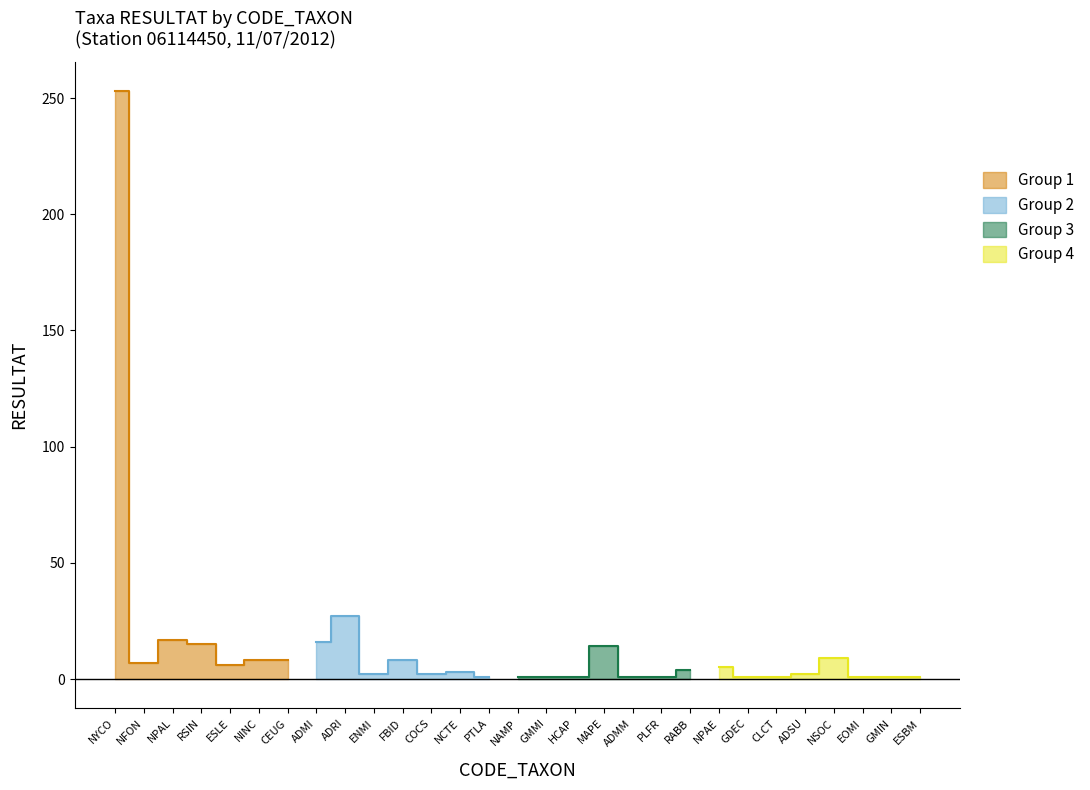

How many interior local valleys (lower than both neighbors) does the data have?

4